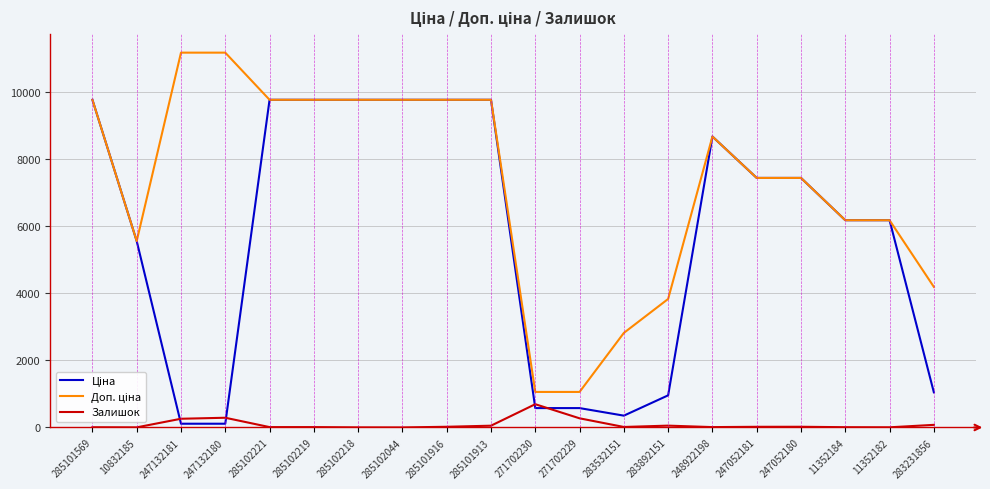

What is the maximum value shown in the chart?

11182.0